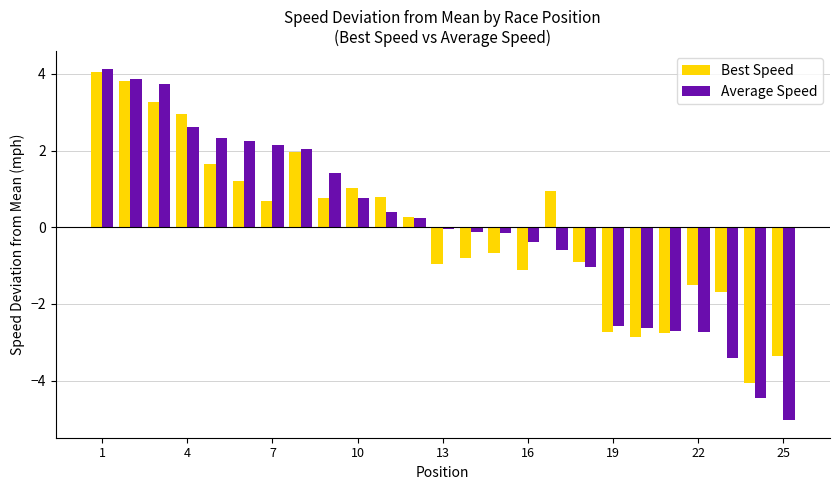

What is the difference between the maximum and minimum values in the Best Speed series?

8.1